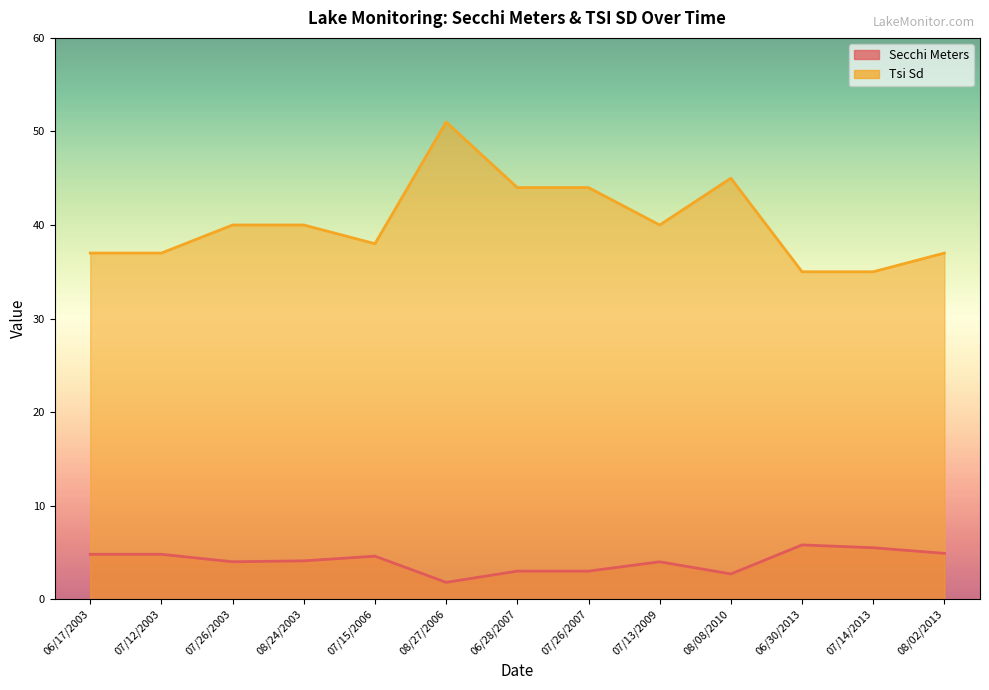

Read the Secchi Meters value at 07/15/2006.

4.6